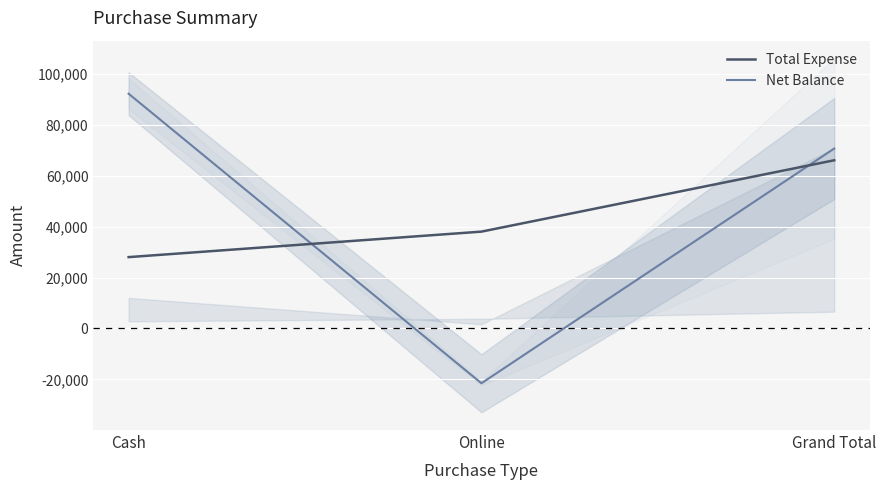

What is the label of the 1st point from the right?

Grand Total